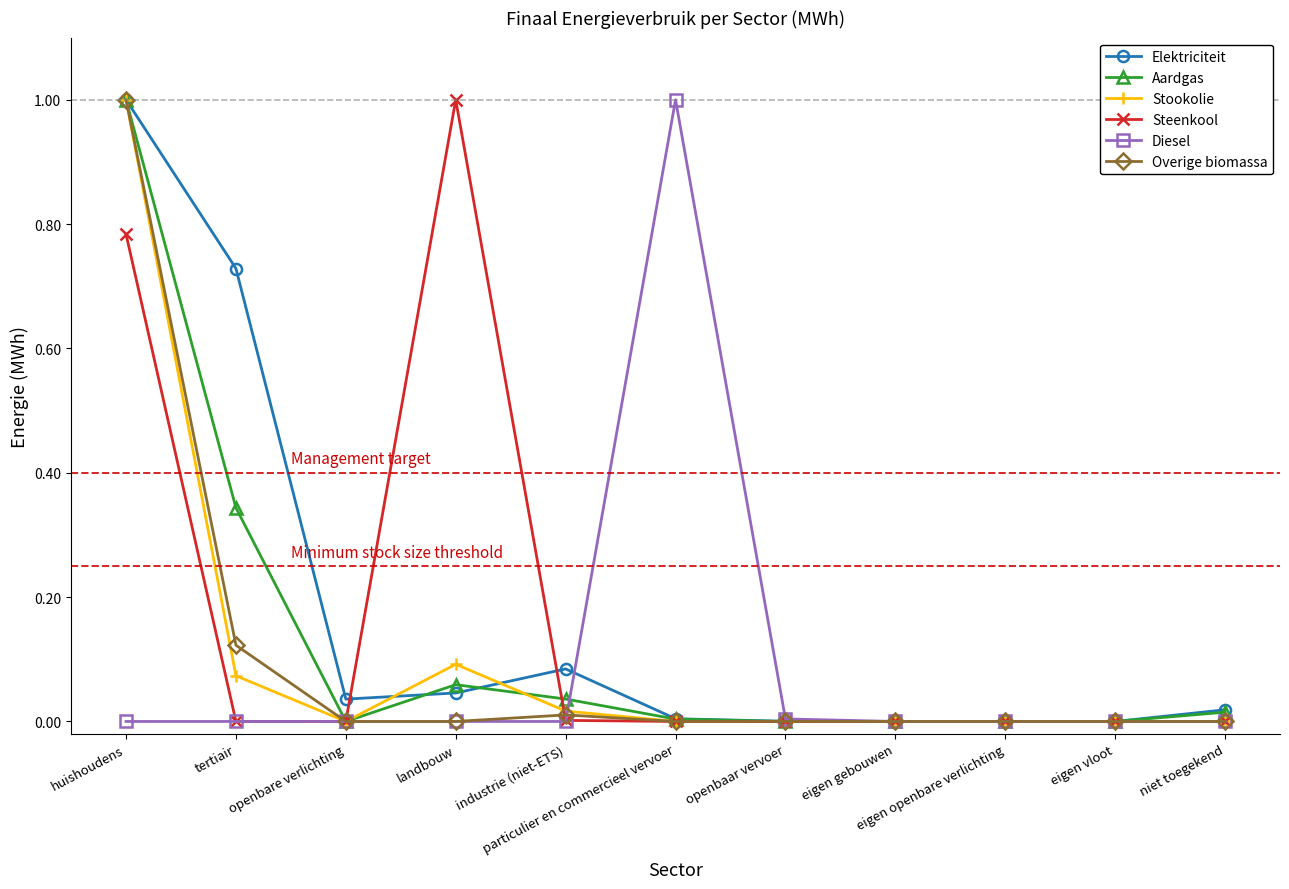

True or false: Diesel has more than 0 points higher than both neighbors.

True